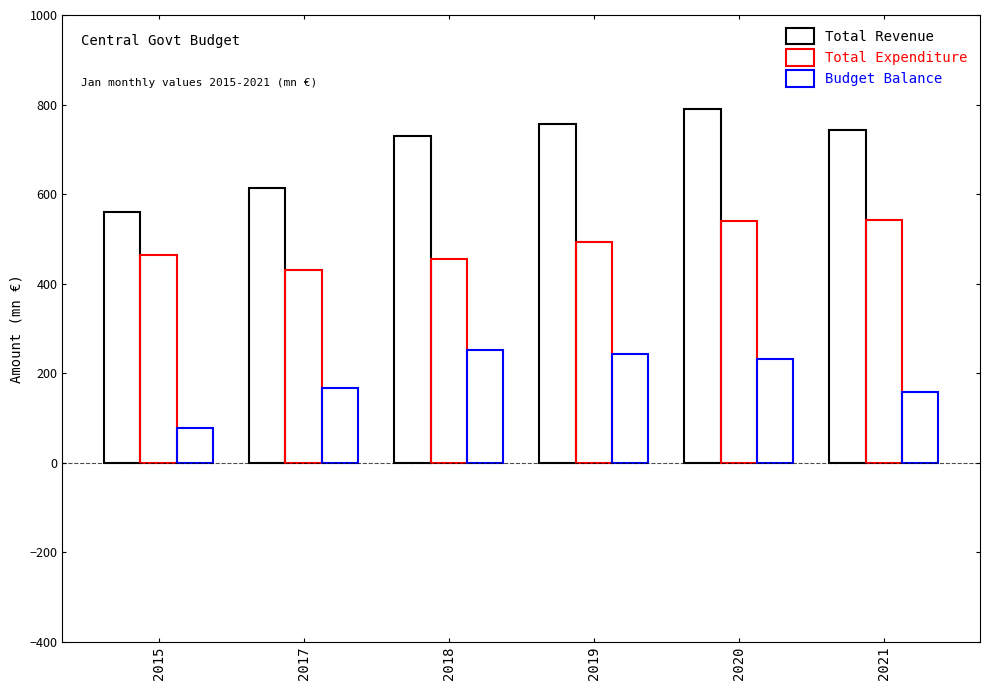

Which series changed the most between 2020 and 2021?

Budget Balance